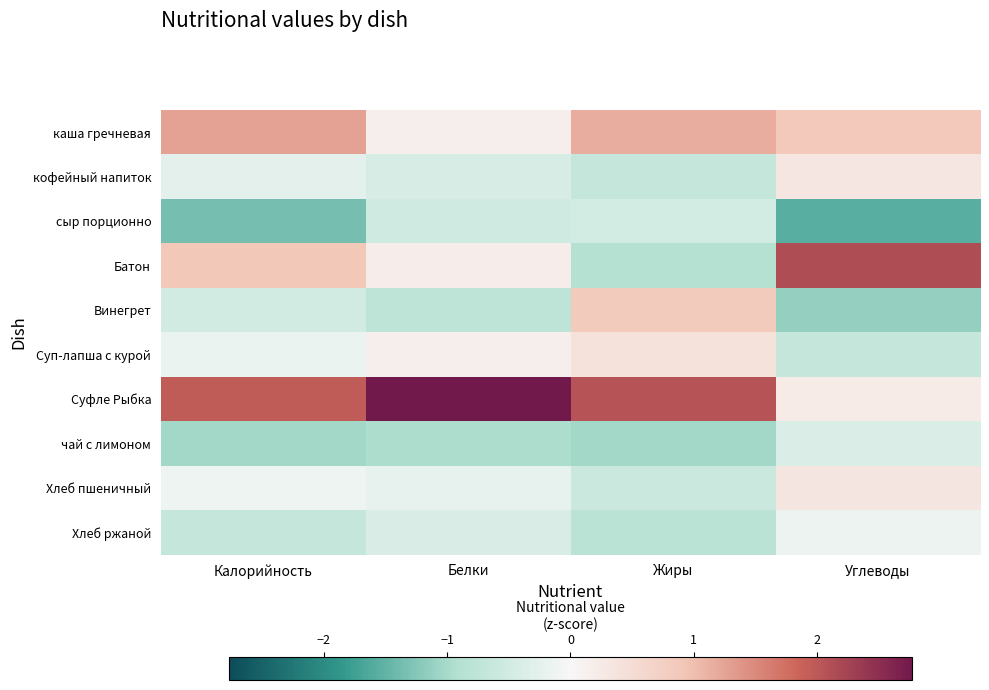

Which series has the largest total across all categories?

Суфле Рыбка